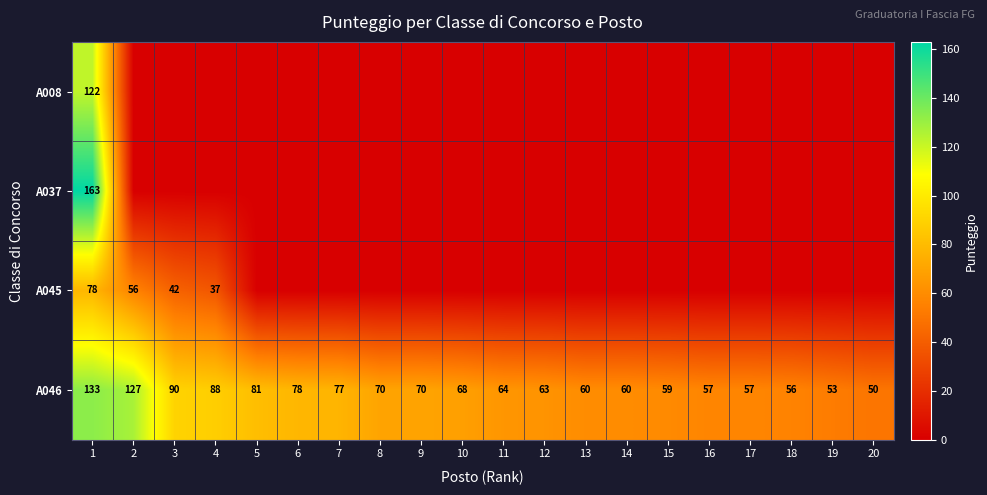

The A045 series shows 43 at 1. True or false?

False